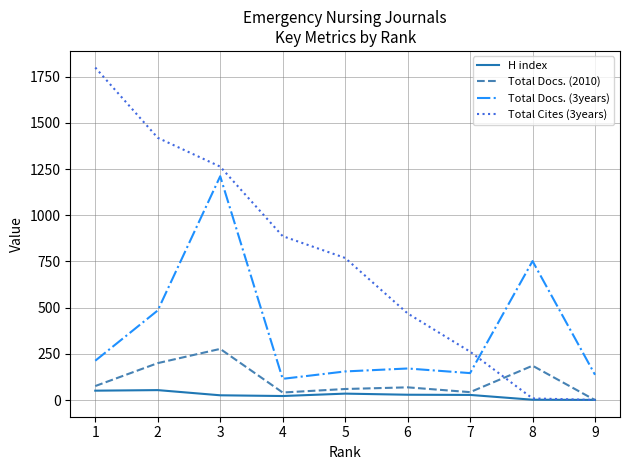

True or false: Total Cites (3years) and Total Docs. (3years) cross at least once.

True